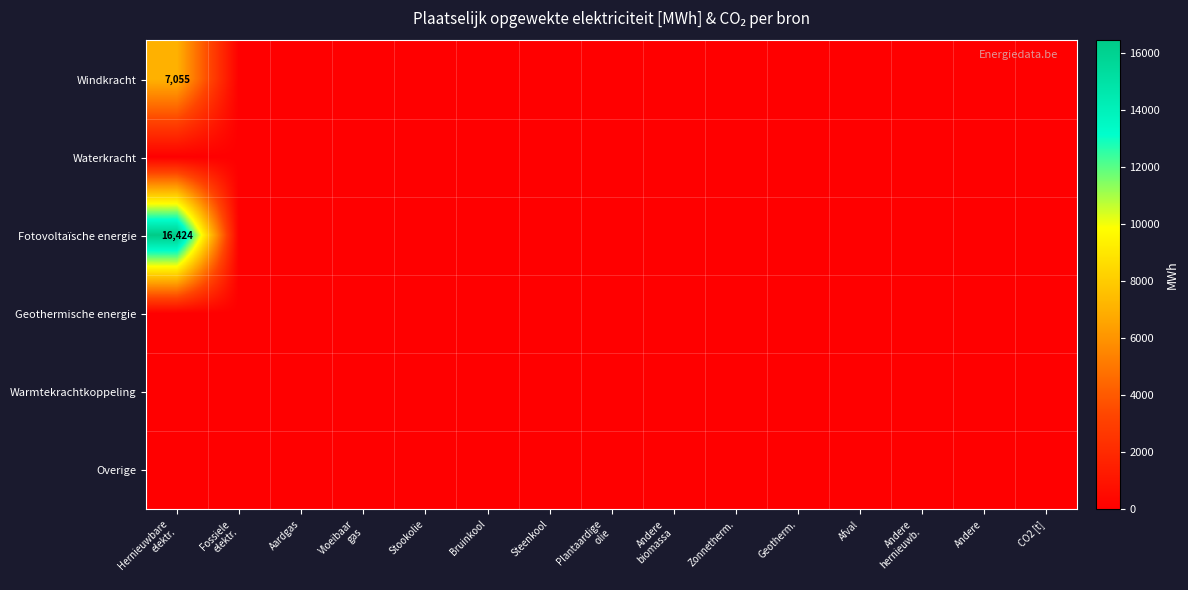

List the labels in order of Geothermische energie value, largest first.

Hernieuwbare elektr., Fossiele elektr., Aardgas, Vloeibaar gas, Stookolie, Bruinkool, Steenkool, Plantaardige olie, Andere biomassa, Zonnetherm., Geotherm., Afval, Andere hernieuwb., Andere, CO2 [t]